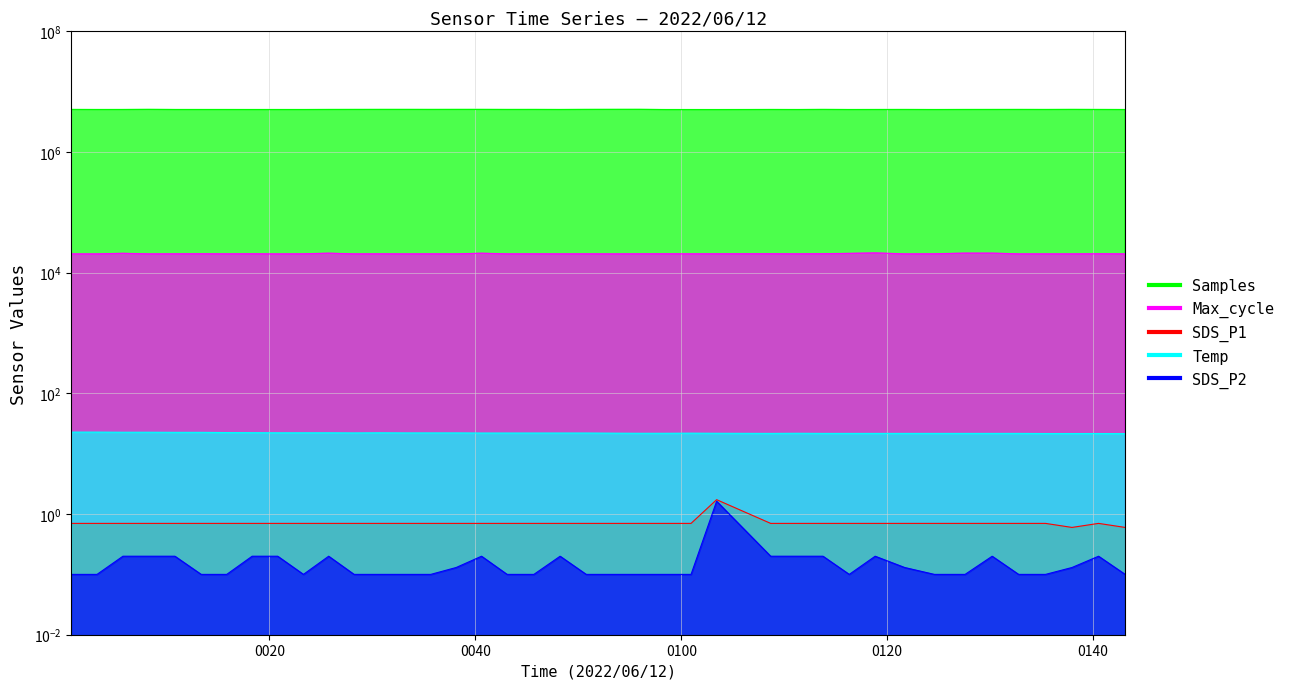

How many values in the Temp series are below 22?

19